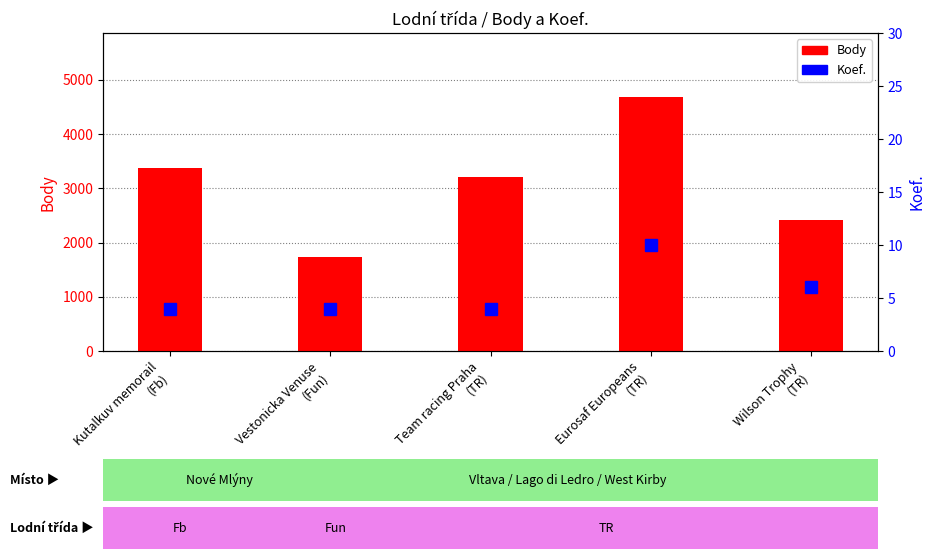

What is the difference between the highest and lowest values at Wilson Trophy
(TR)?

2406